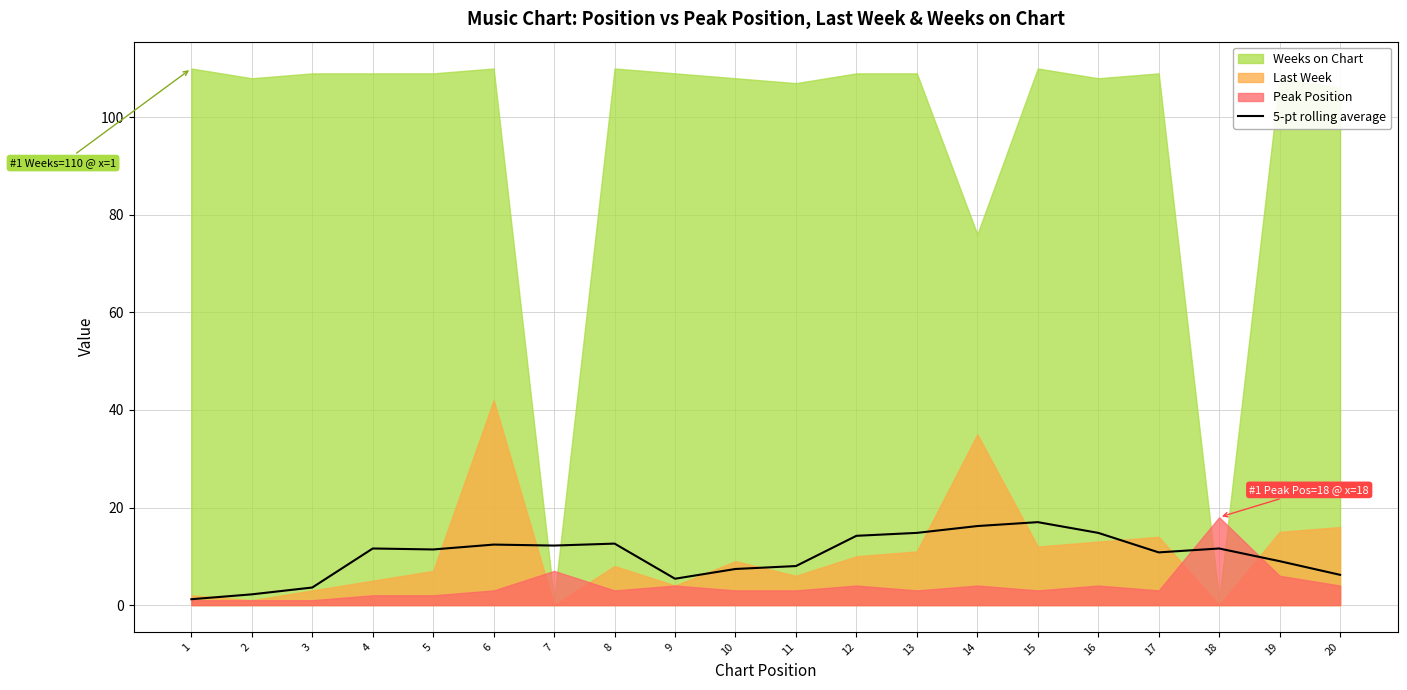

What is the maximum value for 5-pt rolling average?

17.0